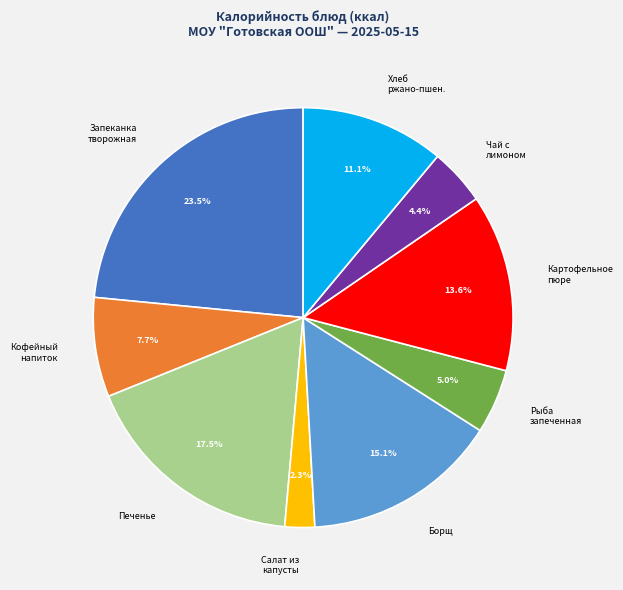

Does any single category account for the majority?

No